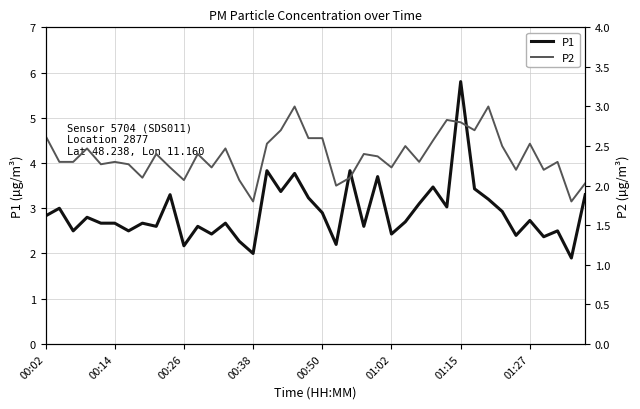

What is the difference between the maximum and minimum values in the P1 series?

3.9